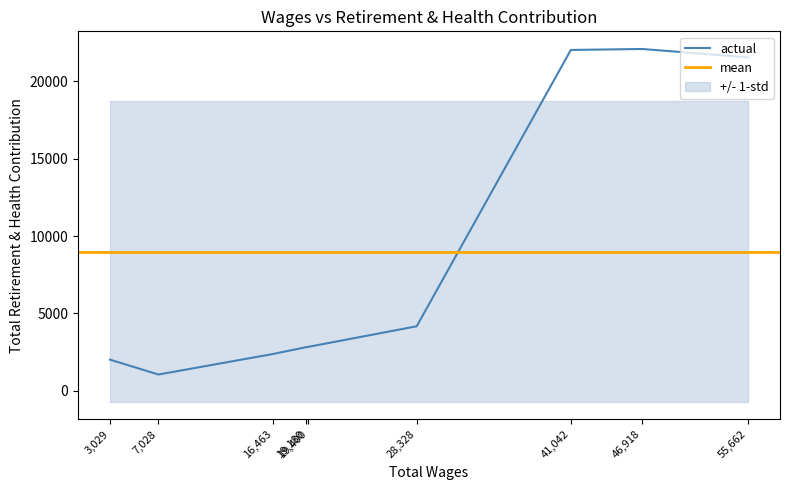

How many interior local valleys (lower than both neighbors) does the data have?

1